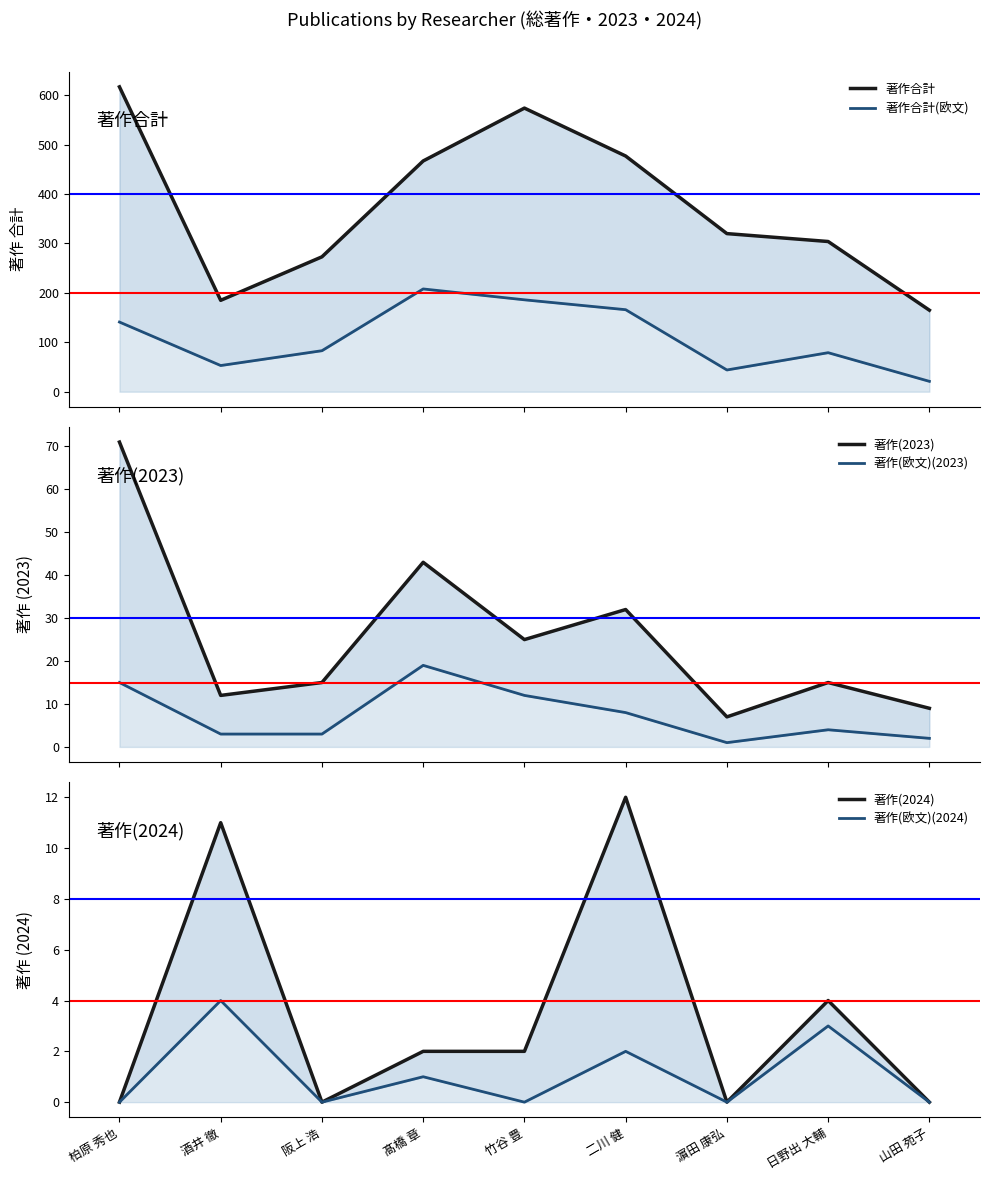

Is it true that 著作(2024) equals 11 at 酒井 徹?

True